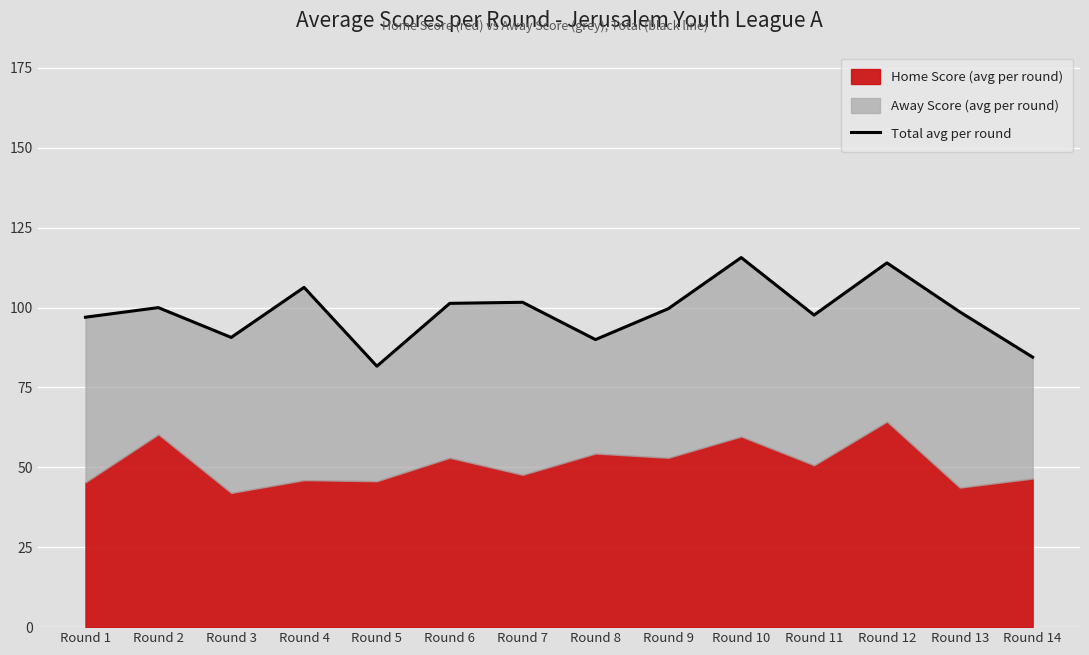

What is the average value?

98.5